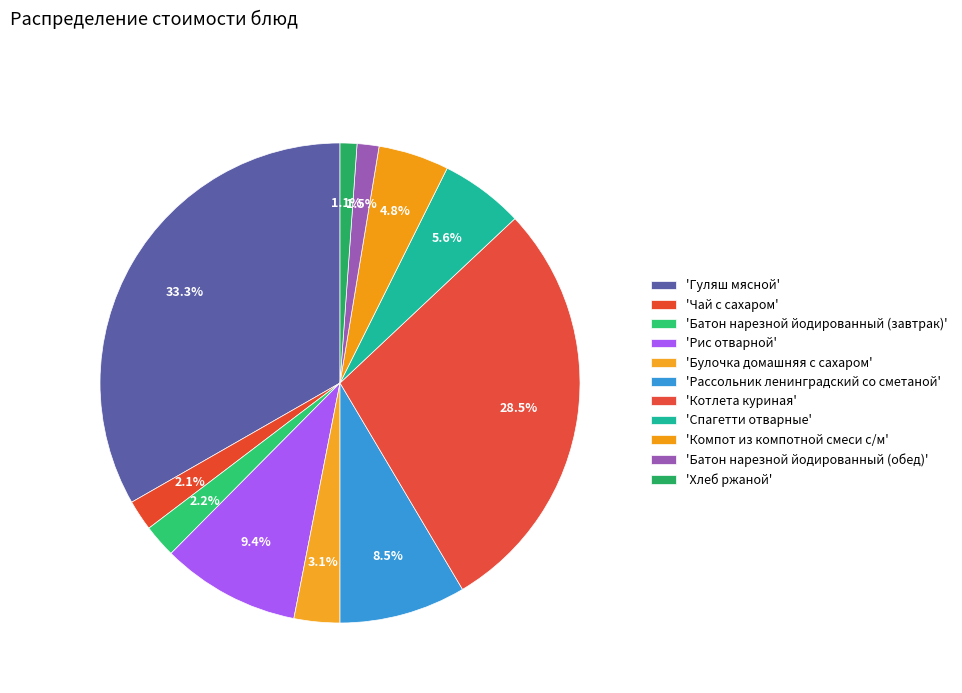

Count the number of slices in the pie.

11